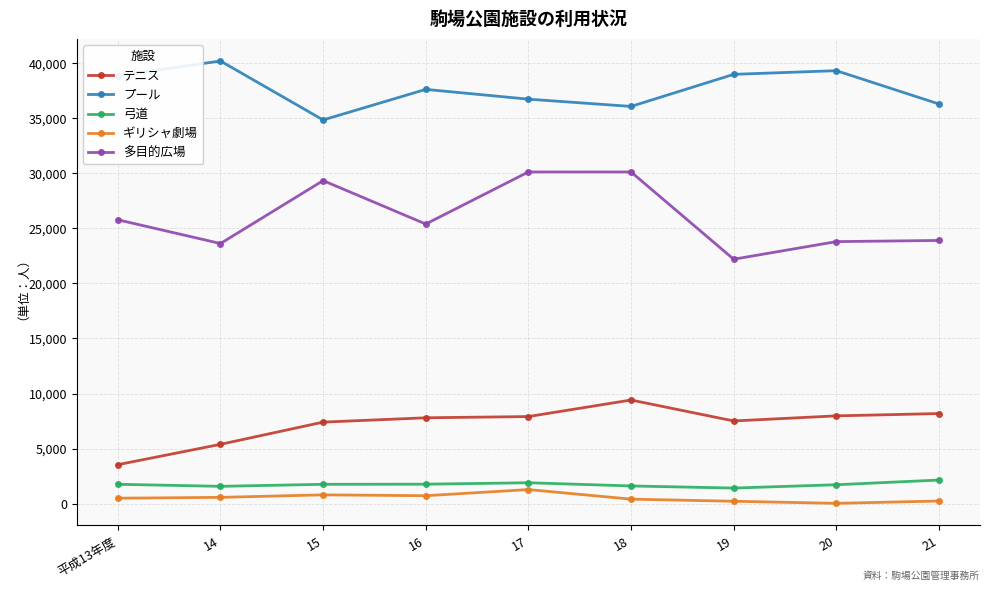

The value of プール at 15 is 34862. True or false?

True